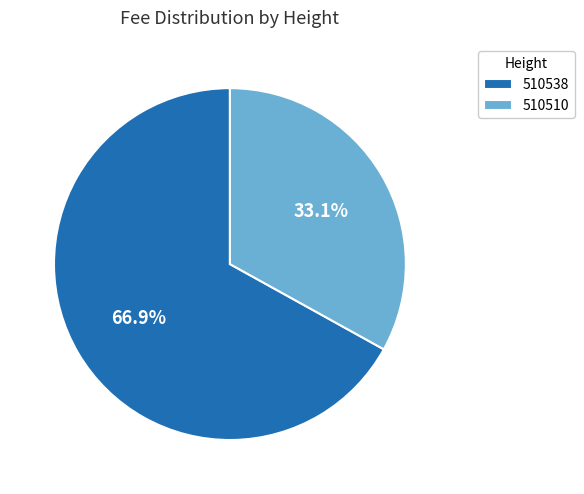

What percentage is the 510510 slice, to the nearest percent?

33%